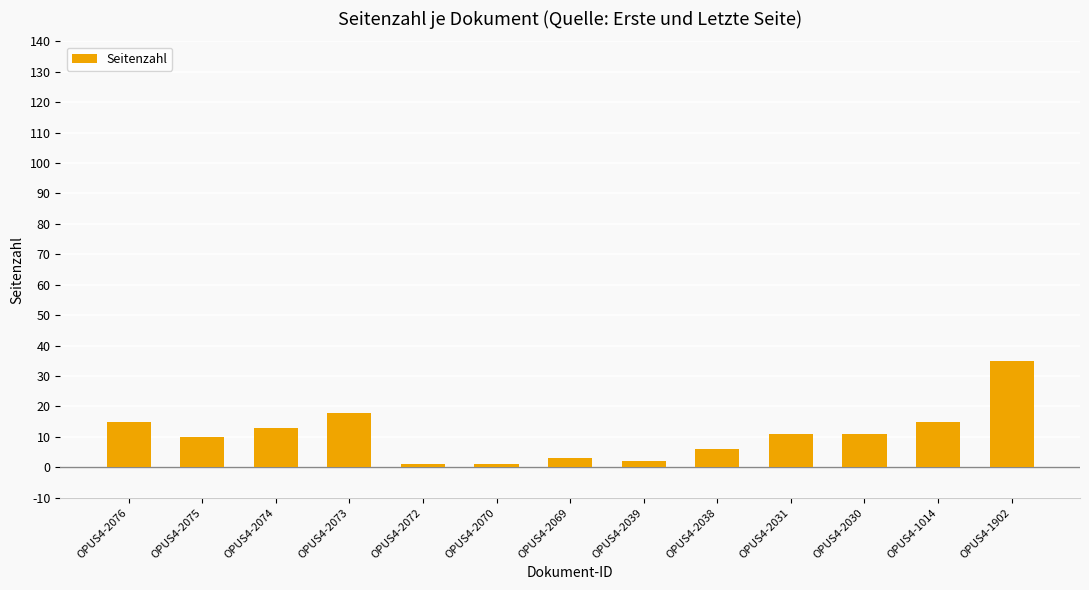

Where is the data nearest to the value 18?

OPUS4-2073